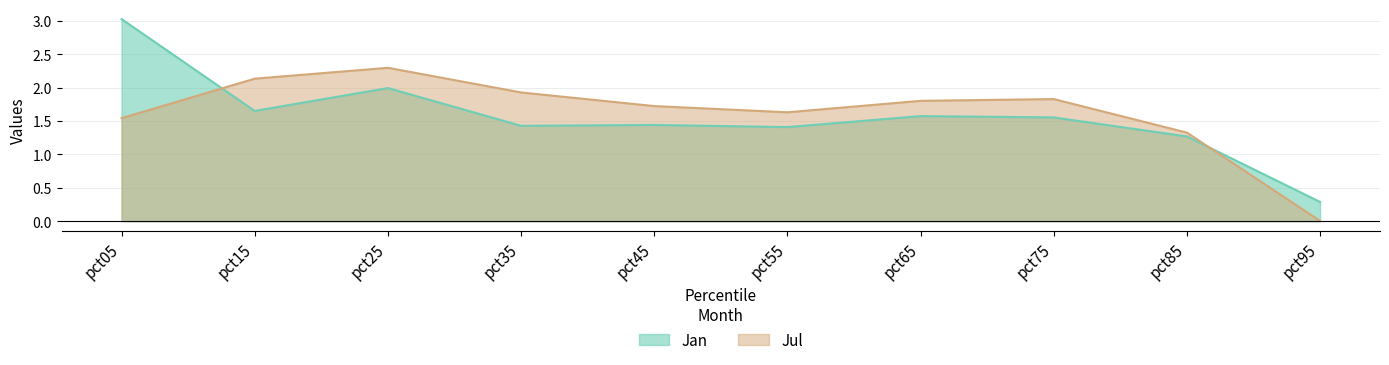

Reading left to right, what are all the values shown in this chart?

Jan: pct05=3.0	pct15=1.7	pct25=2.0	pct35=1.4	pct45=1.4	pct55=1.4	pct65=1.6	pct75=1.6	pct85=1.3	pct95=0.3
Jul: pct05=1.5	pct15=2.1	pct25=2.3	pct35=1.9	pct45=1.7	pct55=1.6	pct65=1.8	pct75=1.8	pct85=1.3	pct95=0.0